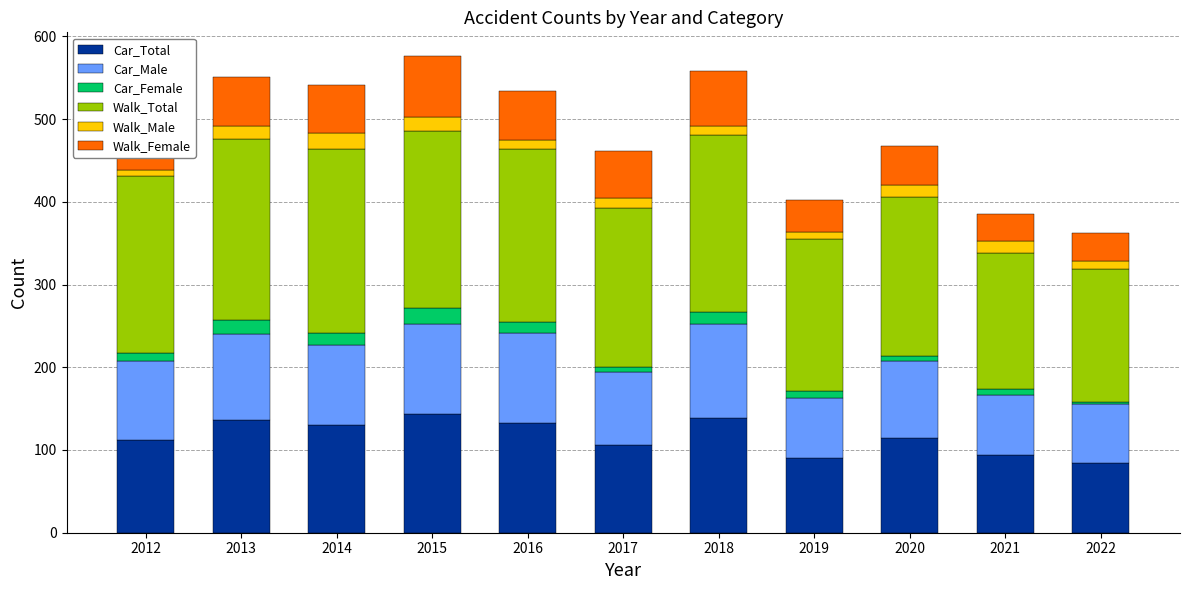

True or false: Car_Total has a value of 84 at 2022.

True